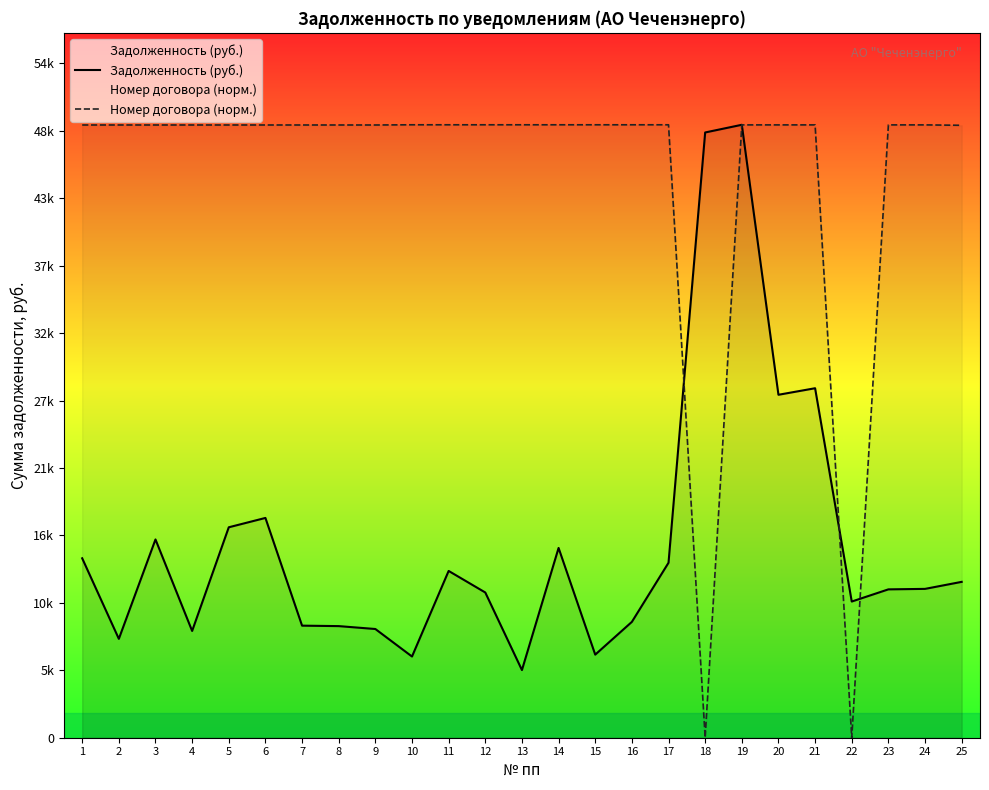

Reading left to right, what are all the values shown in this chart?

Задолженность (руб.): 14432.6	7953.3	15948.6	8588.1	16926.9	17679.1	9014.6	8977.8	8744.8	6530.9	13415.4	11681.4	5442.4	15264.4	6683.6	9318.7	14073.1	48684.7	49302.6	27585.9	28111.8	10954.2	11933.2	11972.2	12537.4
Номер договора (норм.): 49286.2	49286.2	49286.2	49286.2	49286.2	49286.2	49286.2	49286.2	49286.2	49302.6	49302.6	49302.6	49302.6	49302.6	49302.6	49302.6	49302.6	0.0	49294.4	49294.4	49294.4	0.0	49294.4	49294.4	49261.6